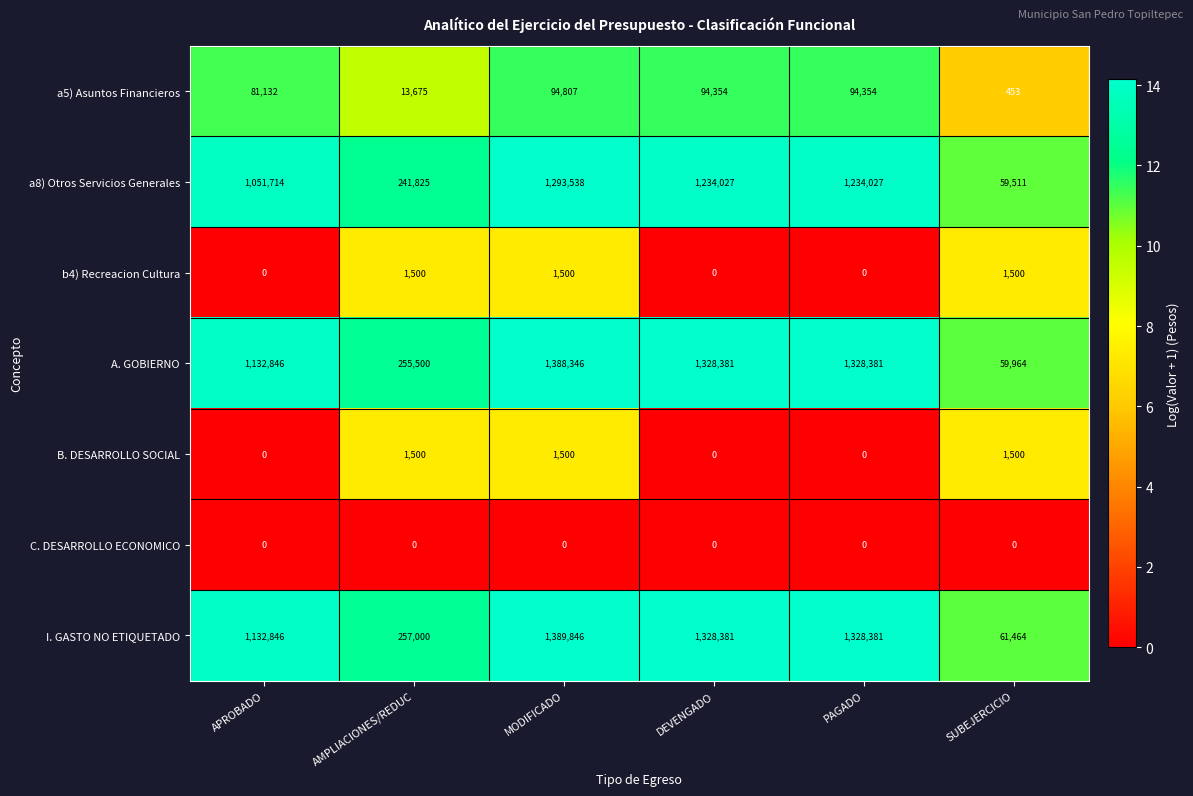

What is the minimum value for I. GASTO NO ETIQUETADO?

61464